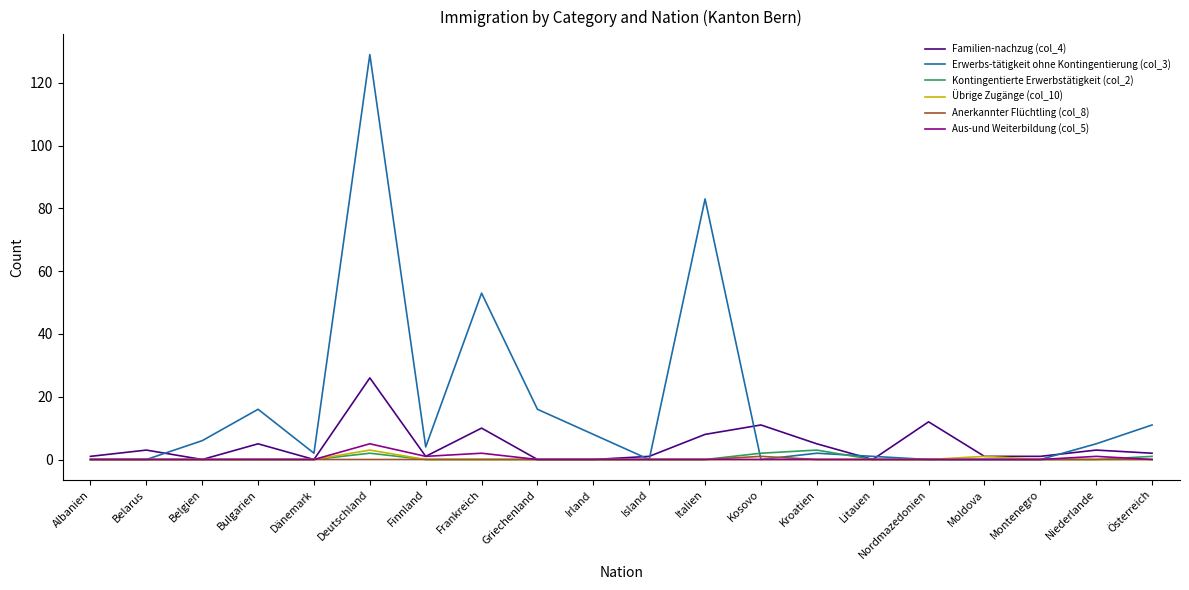

Which series has the widest spread of values?

Erwerbs-tätigkeit ohne Kontingentierung (col_3)